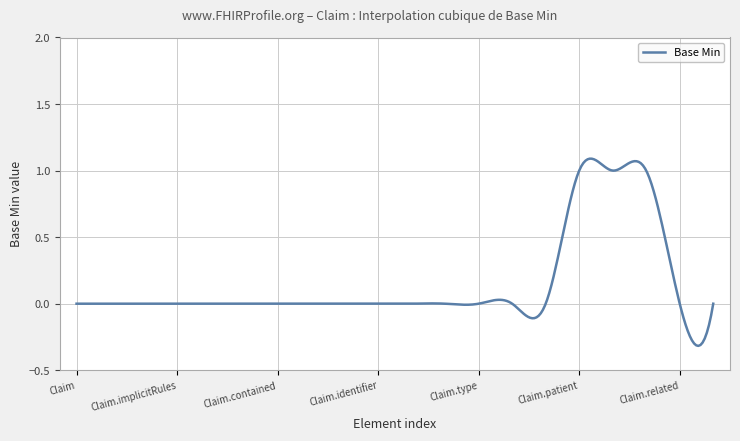

What is the difference between the maximum and minimum values?

1.4